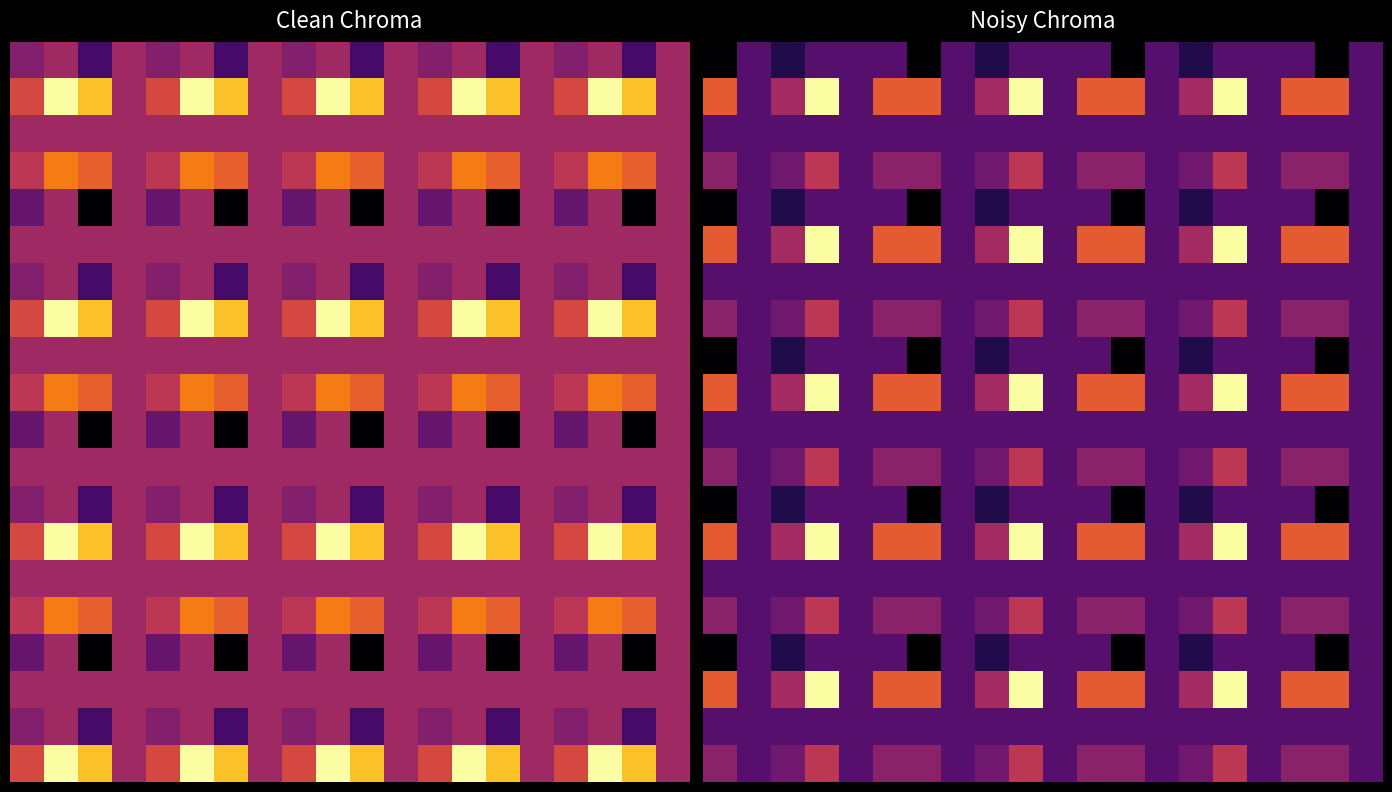

How many distinct data groups are displayed?

20